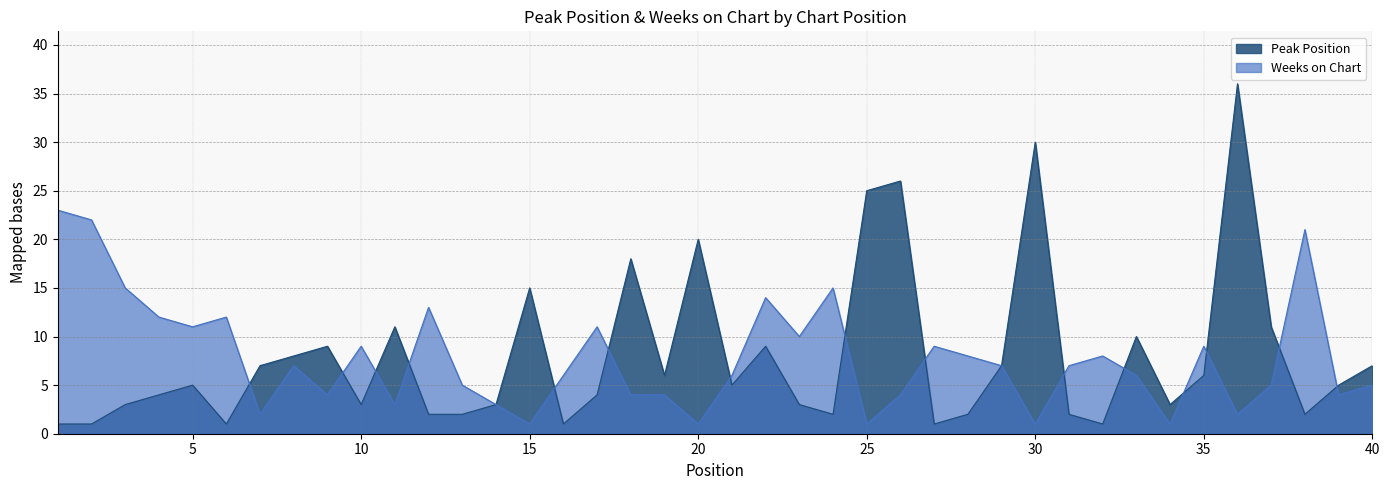

At how many categories does at least one series exceed 23?

4